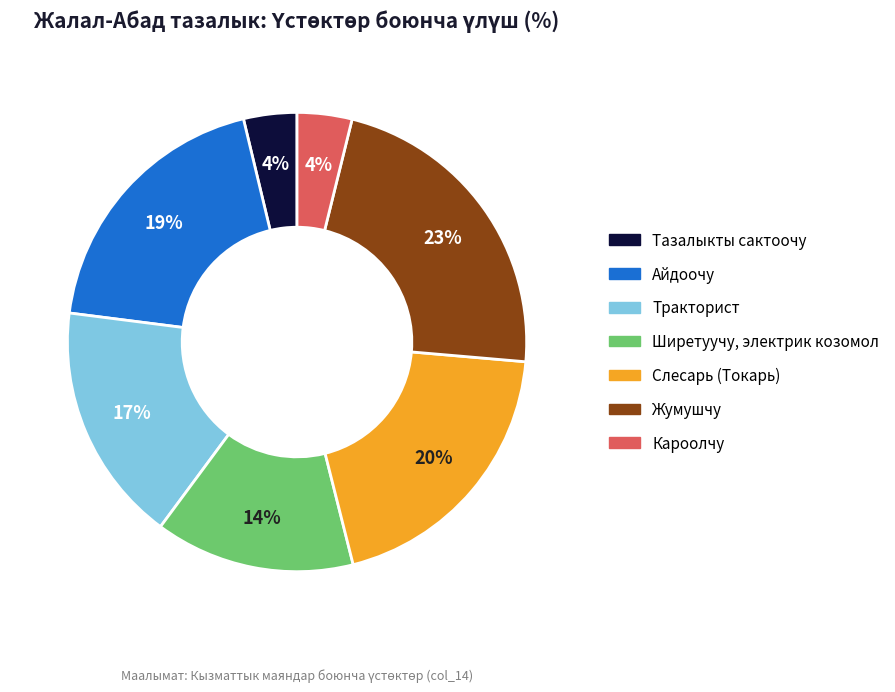

Is there any slice that represents more than half of the pie?

No